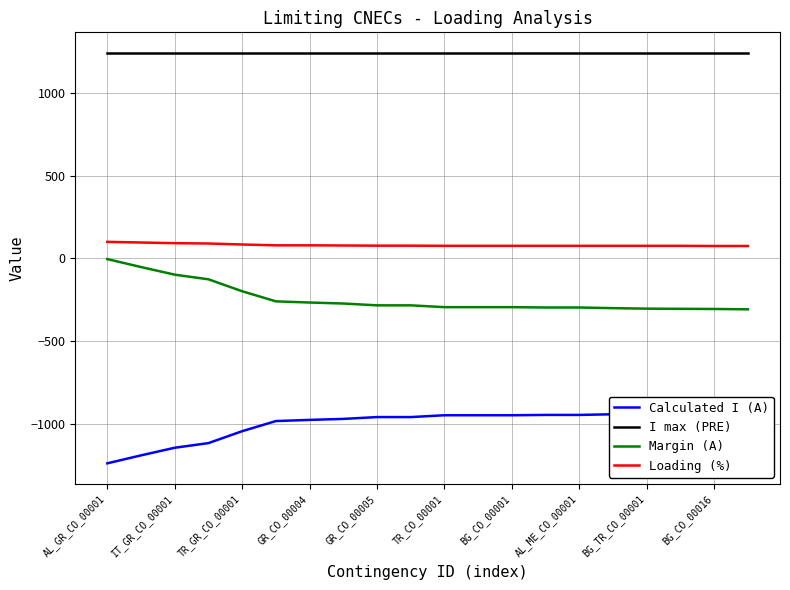

Reading right to left, what are all the values shown in this chart?

Calculated I (A): -933	-935	-936	-937	-940	-944	-944	-946	-946	-946	-957	-957	-968	-974	-981	-1042	-1114	-1142	-1188	-1236
I max (PRE): 1240	1240	1240	1240	1240	1240	1240	1240	1240	1240	1240	1240	1240	1240	1240	1240	1240	1240	1240	1240
Margin (A): -307	-305	-304	-303	-300	-296	-296	-294	-294	-294	-283	-283	-272	-266	-259	-198	-126	-98	-52	-4
Loading (%): 75	75	76	76	76	76	76	76	76	76	77	77	78	79	79	84	90	92	96	100